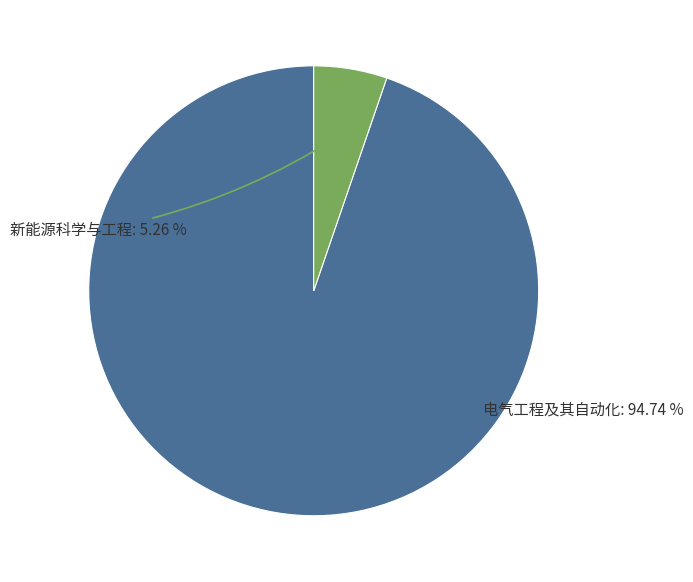

Is there a majority slice in this chart?

Yes